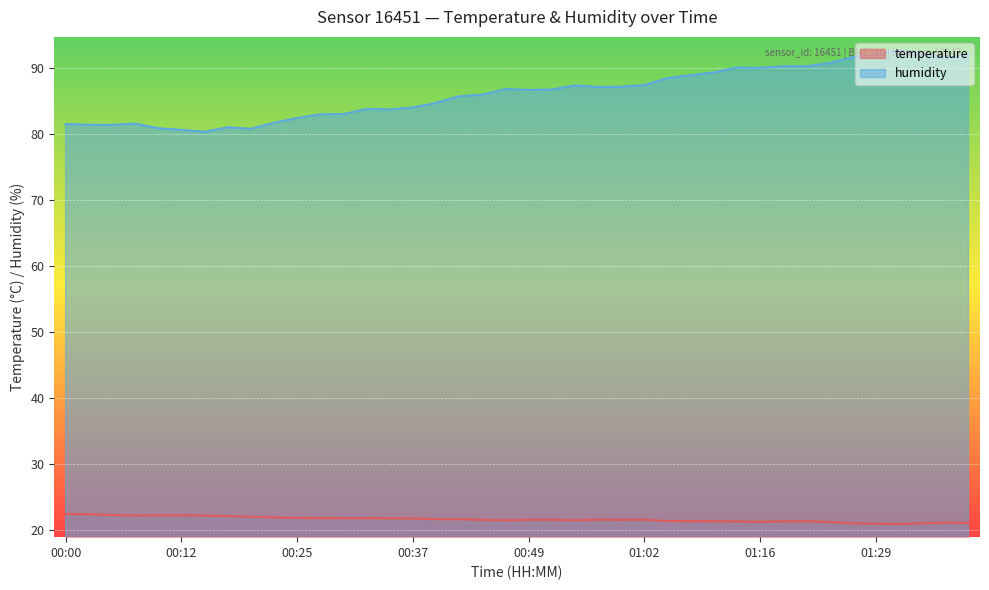

Which series has the largest total across all categories?

humidity